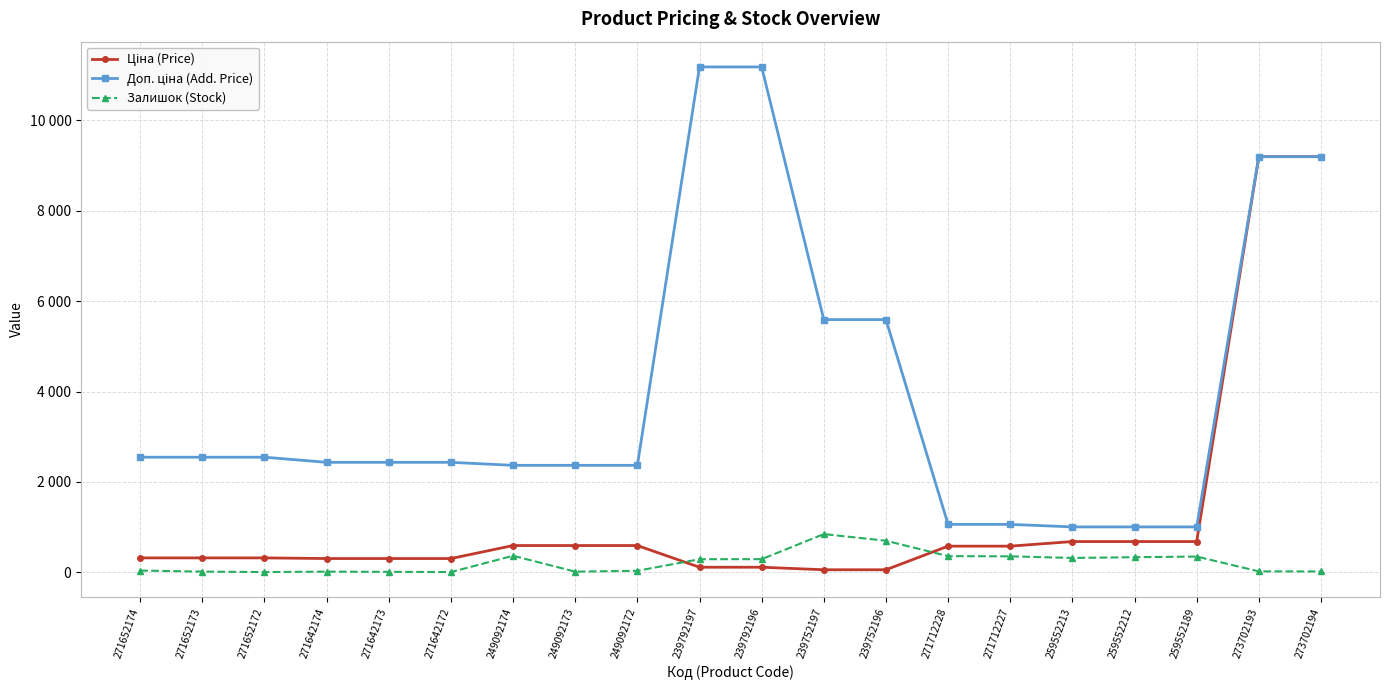

Is this an area chart (filled region under the line)?

No